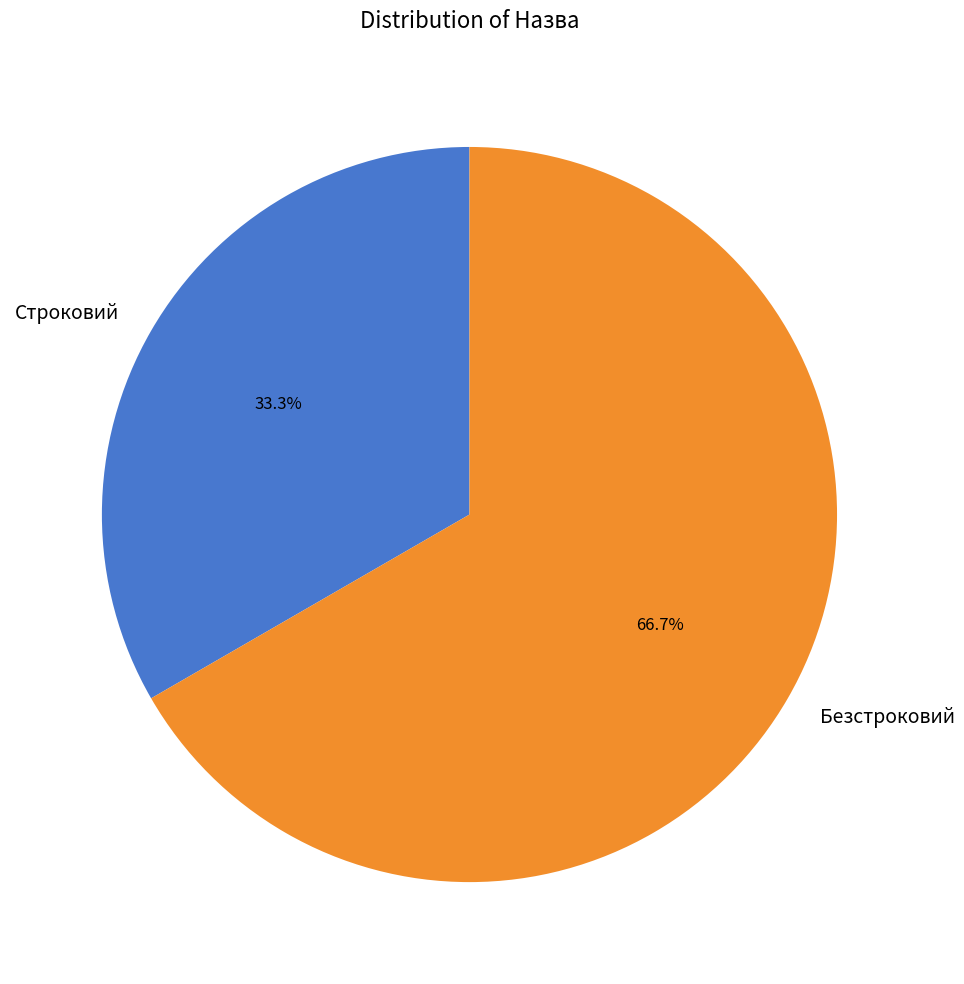

The Безстроковий slice represents 67% of the pie. True or false?

True